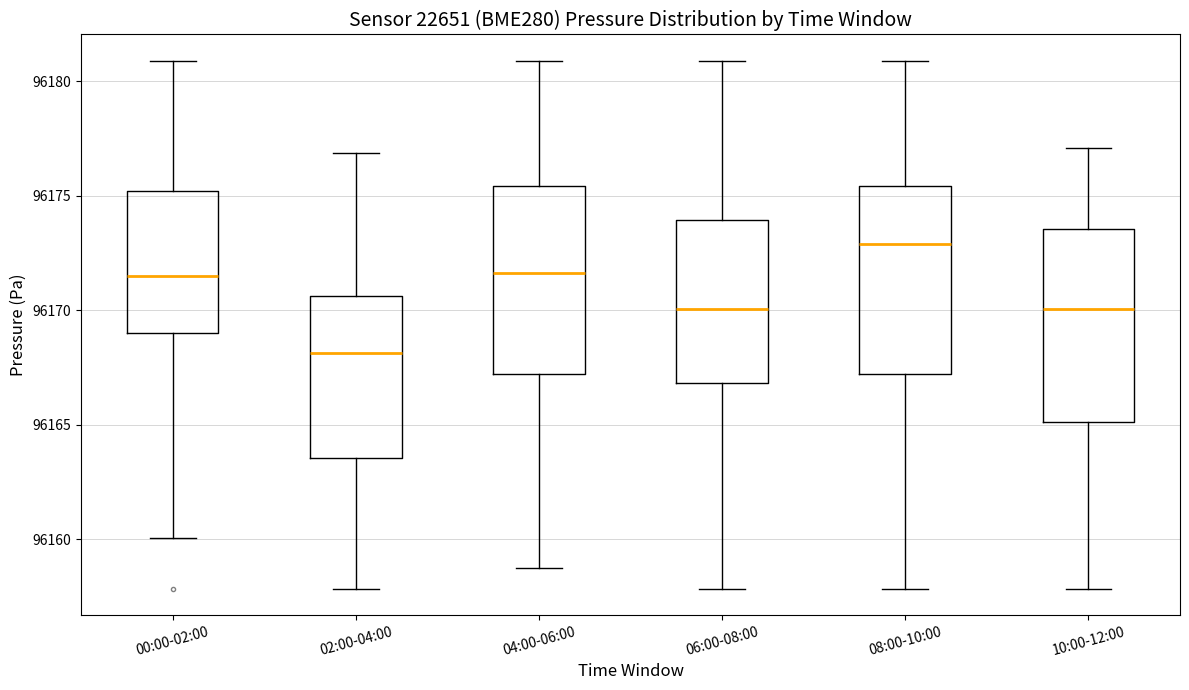

Reading left to right, transcribe this box plot: for each box, give where its median line is, the range the box spans, and where its two whiskers end, as read against the y-axis. The values are not printed on the chart, so give them approximately, as read against the axis.

00:00-02:00: median 96171.5, box 96169.0 to 96175.0, whiskers 96160.0 to 96181.0
02:00-04:00: median 96168.0, box 96163.5 to 96170.5, whiskers 96158.0 to 96177.0
04:00-06:00: median 96171.5, box 96167.0 to 96175.5, whiskers 96159.0 to 96181.0
06:00-08:00: median 96170.0, box 96167.0 to 96174.0, whiskers 96158.0 to 96181.0
08:00-10:00: median 96173.0, box 96167.0 to 96175.5, whiskers 96158.0 to 96181.0
10:00-12:00: median 96170.0, box 96165.0 to 96173.5, whiskers 96158.0 to 96177.0